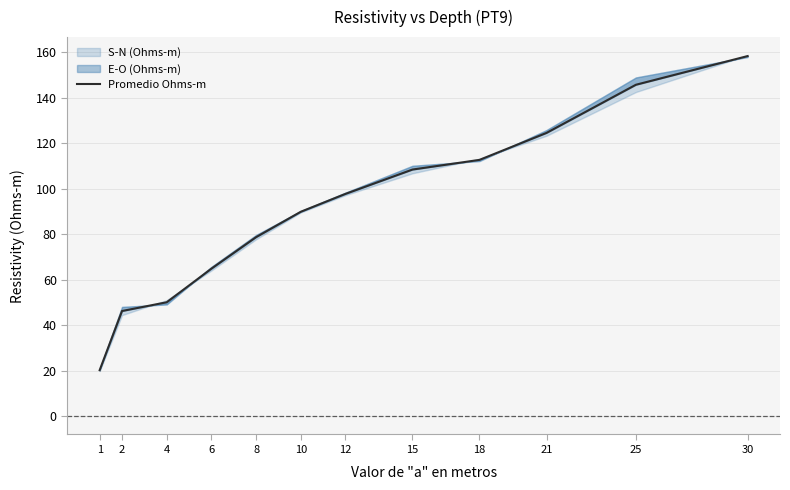

True or false: the data has more than 1 interior local peaks.

False